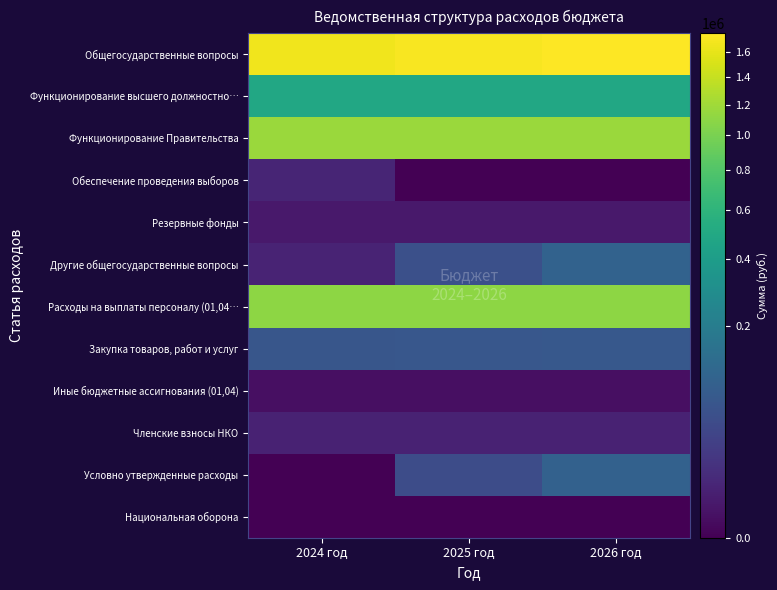

What is the total value across all series at 2026 год?

4784534